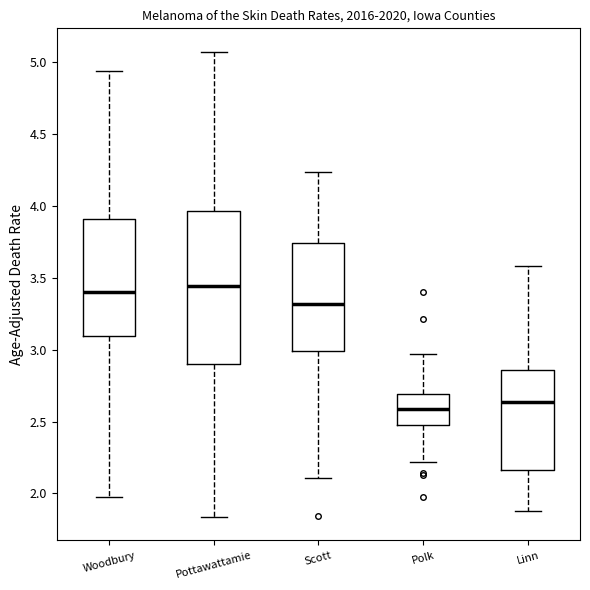

Reading left to right, transcribe this box plot: for each box, give where its median line is, the range the box spans, and where its two whiskers end, as read against the y-axis. The values are not printed on the chart, so give them approximately, as read against the axis.

Woodbury: median 3.40, box 3.10 to 3.90, whiskers 1.95 to 4.95
Pottawattamie: median 3.45, box 2.90 to 3.95, whiskers 1.85 to 5.05
Scott: median 3.30, box 3.00 to 3.75, whiskers 2.10 to 4.25
Polk: median 2.60, box 2.50 to 2.70, whiskers 2.20 to 2.95
Linn: median 2.65, box 2.15 to 2.85, whiskers 1.90 to 3.60